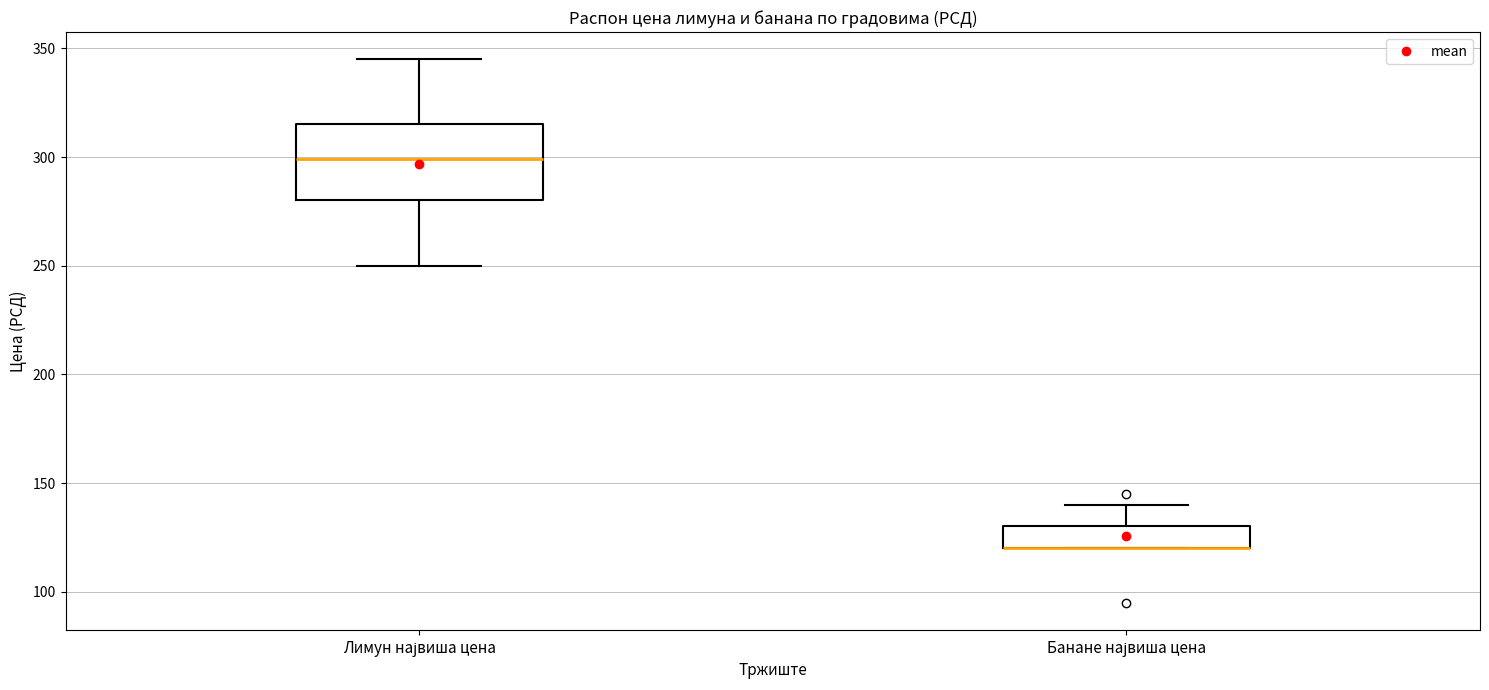

Reading left to right, read every box against the y-axis: the position of its median line, the range the box covers, and the ends of its whiskers. The values are not printed on the chart, so give them approximately, as read against the axis.

Лимун највиша цена: median 300, box 280 to 315, whiskers 250 to 345
Банане највиша цена: median 120 (drawn on the box's lower edge), box 120 to 130, whiskers 120 to 140